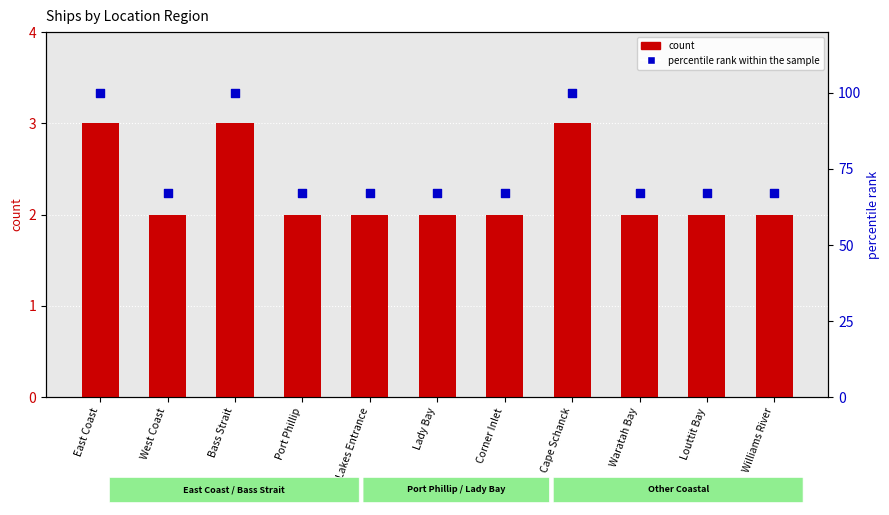

Which series has the widest spread of Y values?

percentile rank within the sample